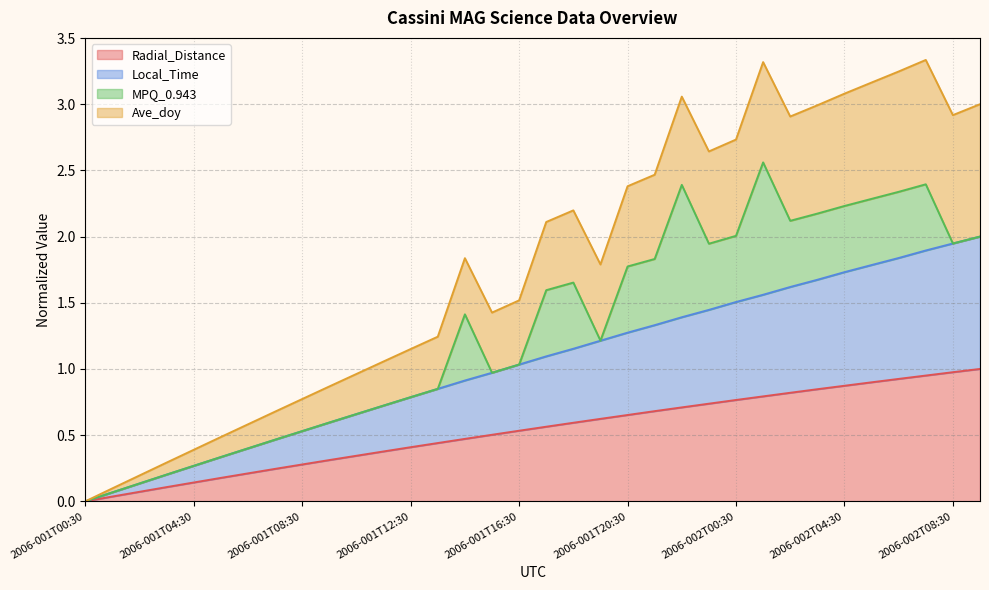

The Local_Time series shows 1.3 at 2006-001T21:30. True or false?

True